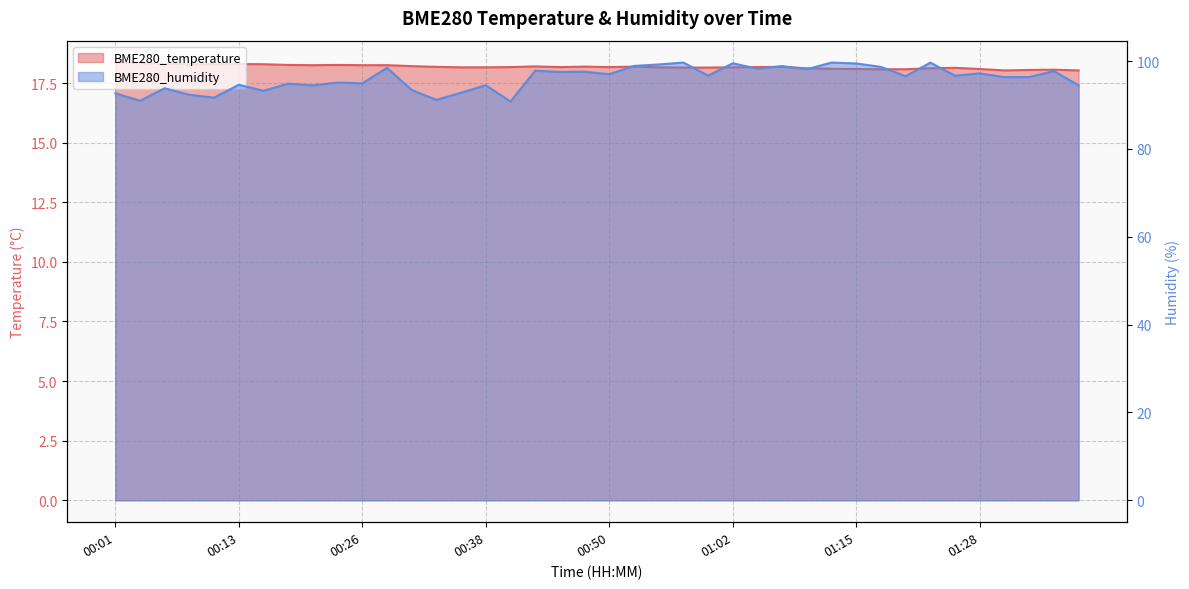

True or false: BME280_humidity and BME280_temperature cross at least once.

False